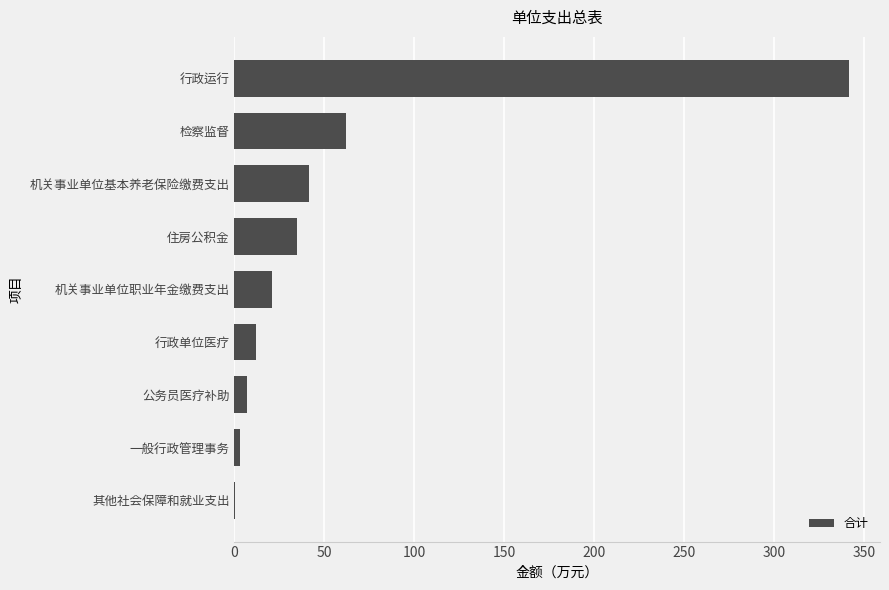

Between 机关事业单位职业年金缴费支出 and 行政单位医疗, which is larger?

机关事业单位职业年金缴费支出